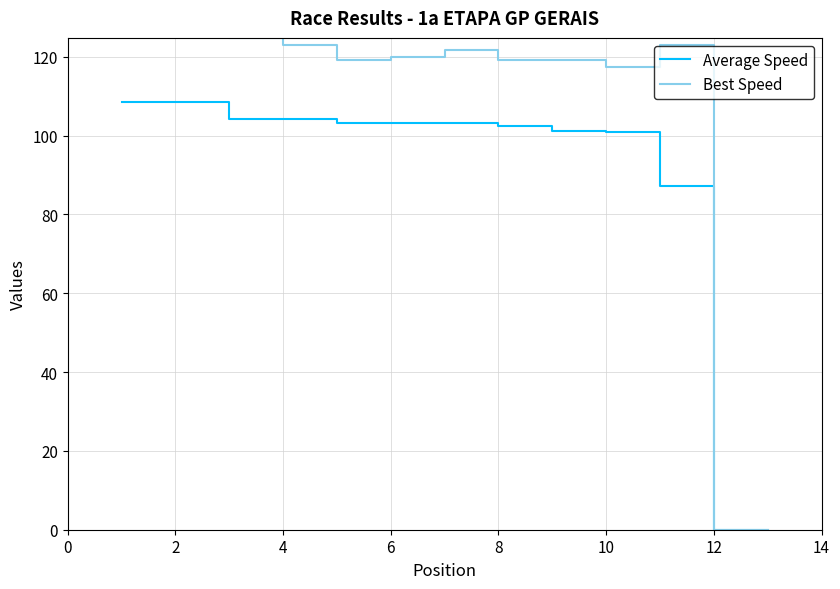

In Best Speed, how many points are lower than both neighbors (excluding endpoints)?

2